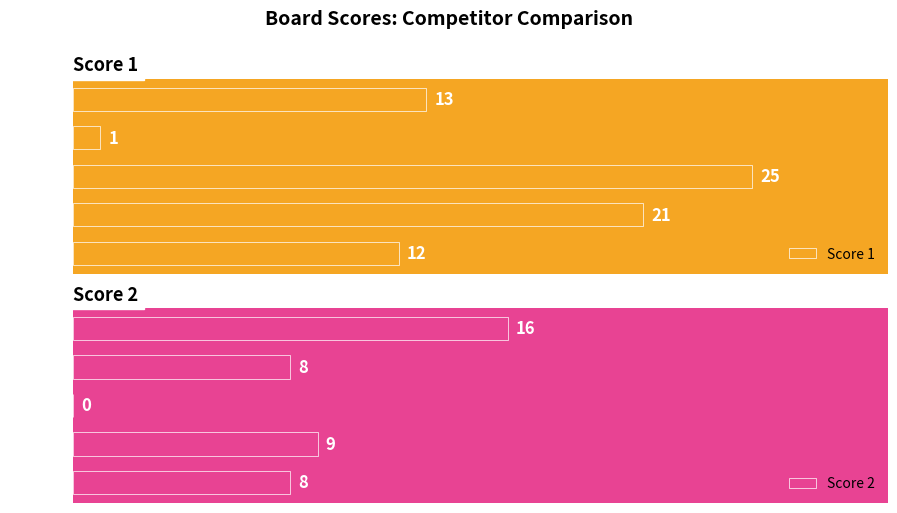

List the labels in order of Score 1 value, largest first.

Board 3, Board 2, Board 5, Board 1, Board 4